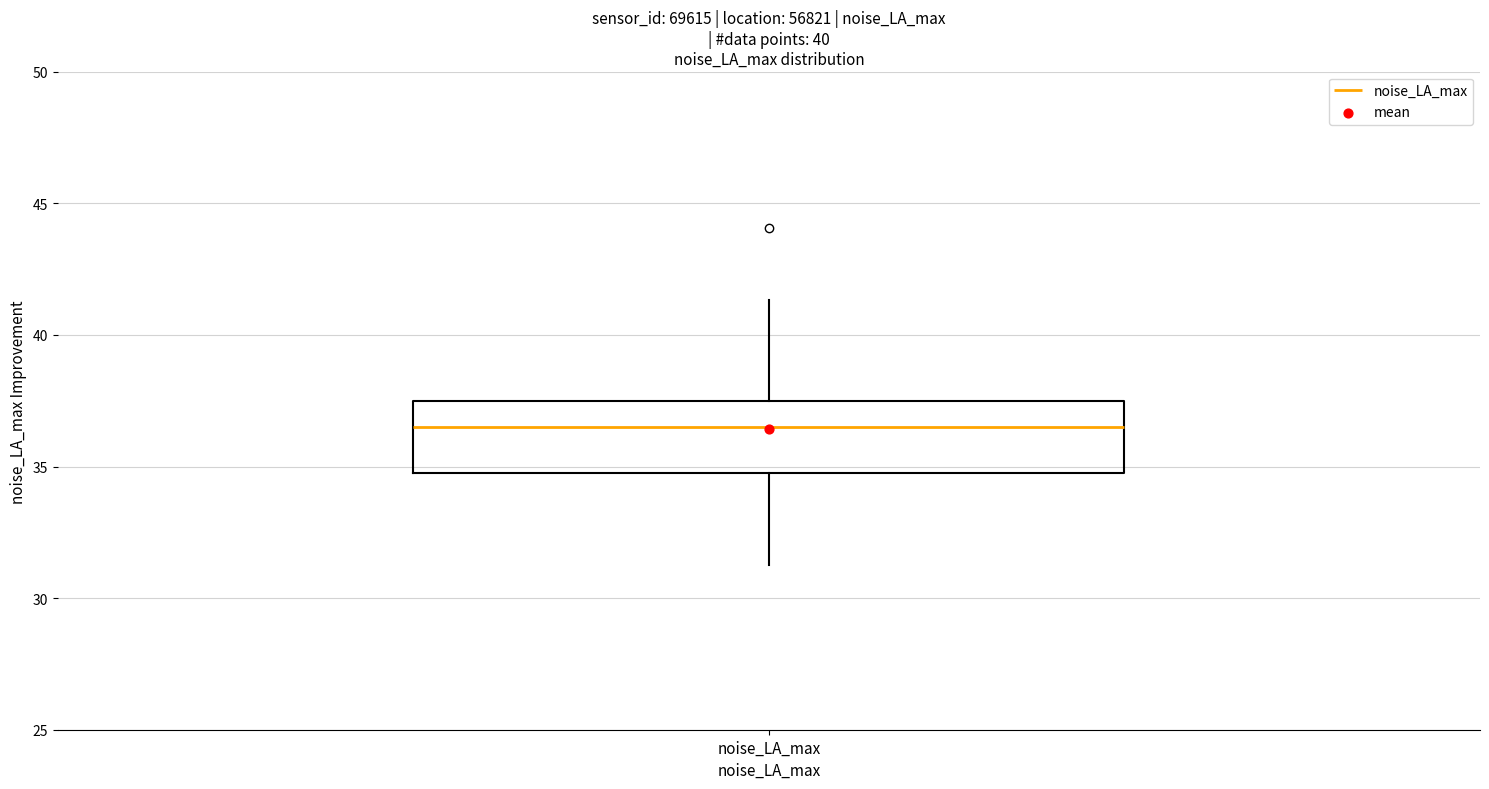

Read this box plot against the y-axis: the position of the median line, the range covered by the box, and the ends of both whiskers. The values are not printed on the chart, so give them approximately, as read against the axis.

median 36.5, box 35.0 to 37.5, whiskers 31.5 to 41.5